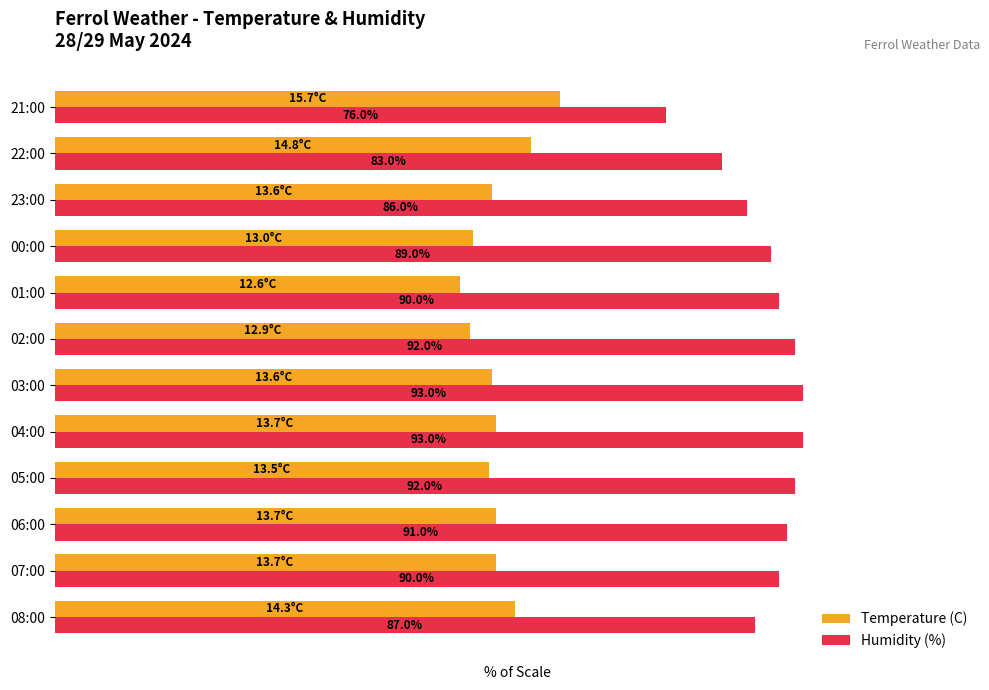

At which label does Temperature (C) reach its peak?

21:00